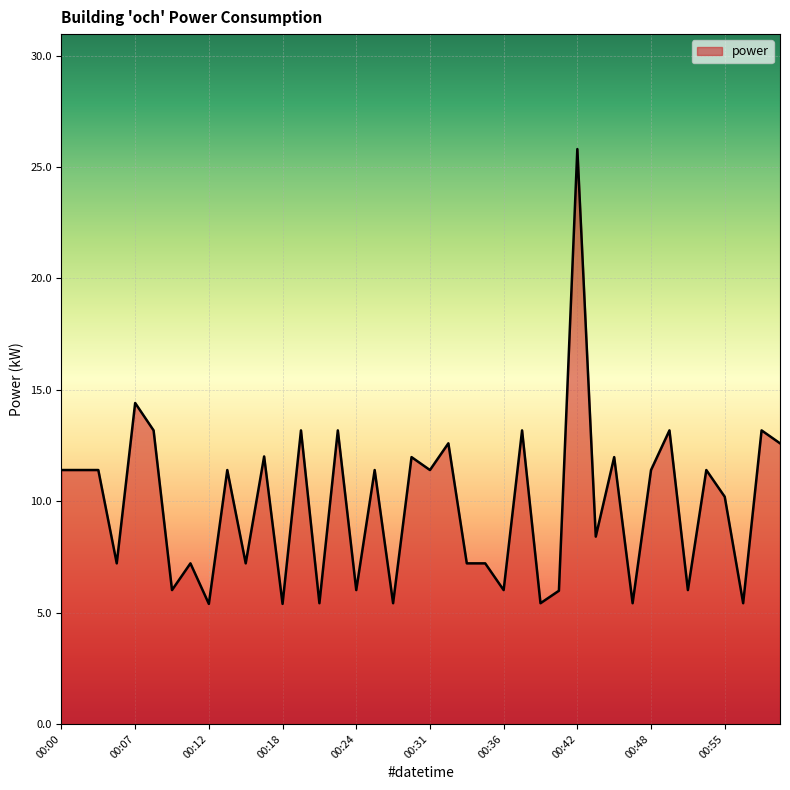

What is the smallest value displayed?

5.4